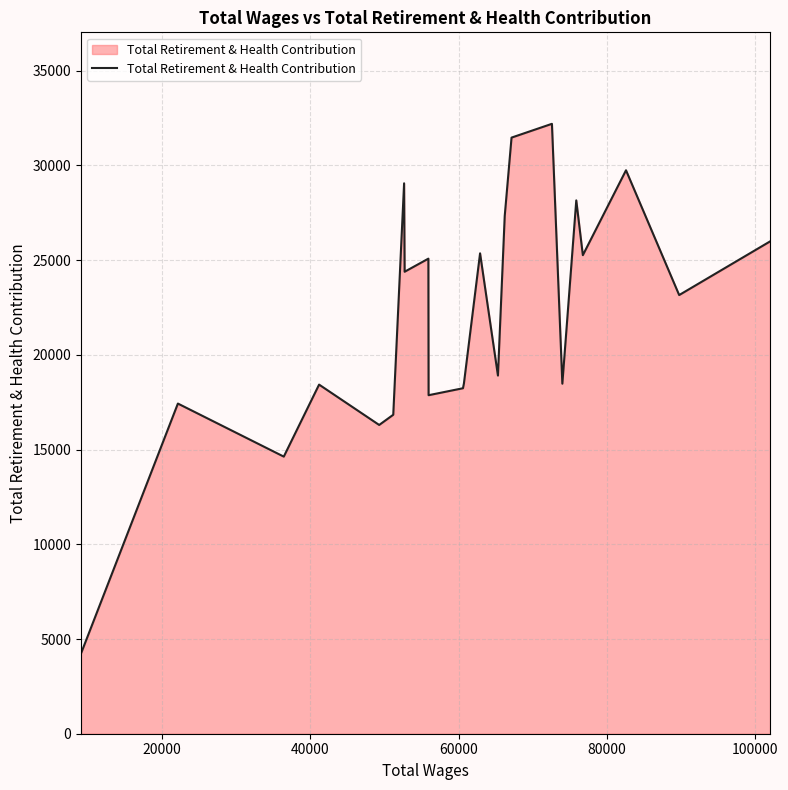

How many distinct data groups are displayed?

1